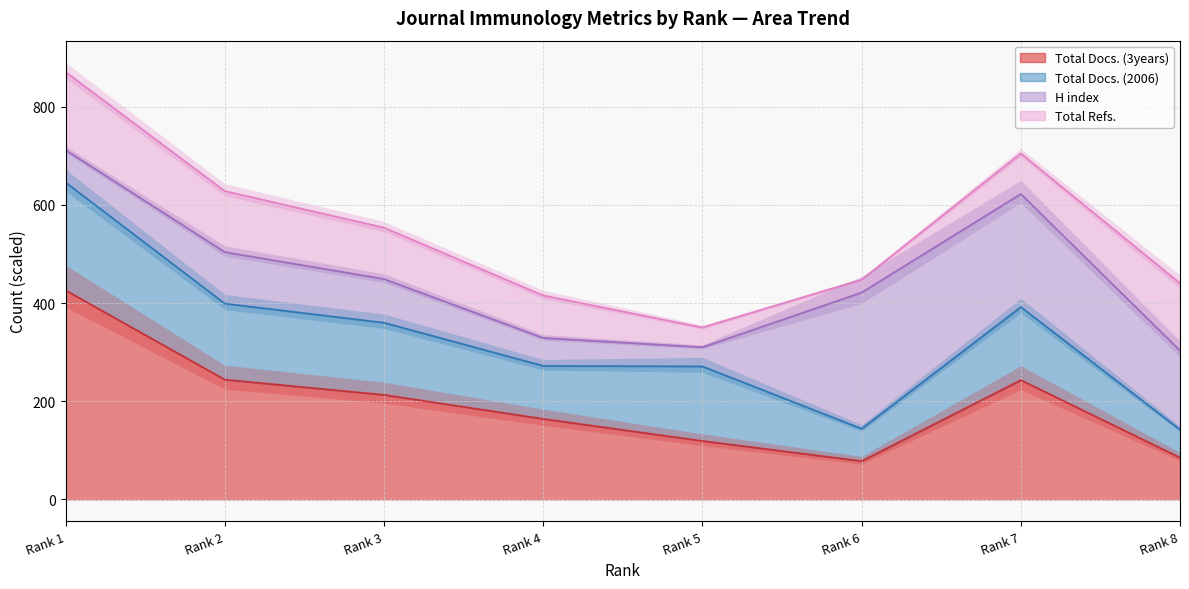

True or false: Total Docs. (3years) and Total Refs. cross at least once.

False